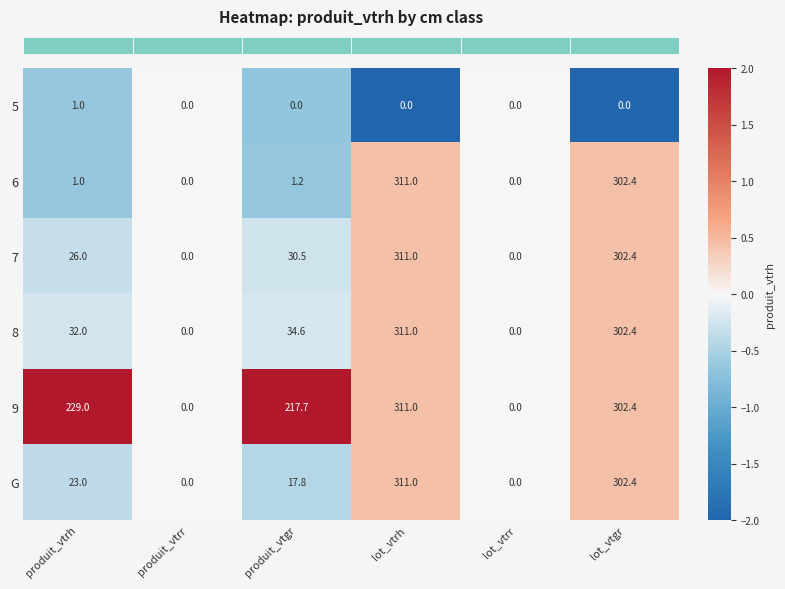

Is it true that 6 equals 0.0 at produit_vtrr?

True